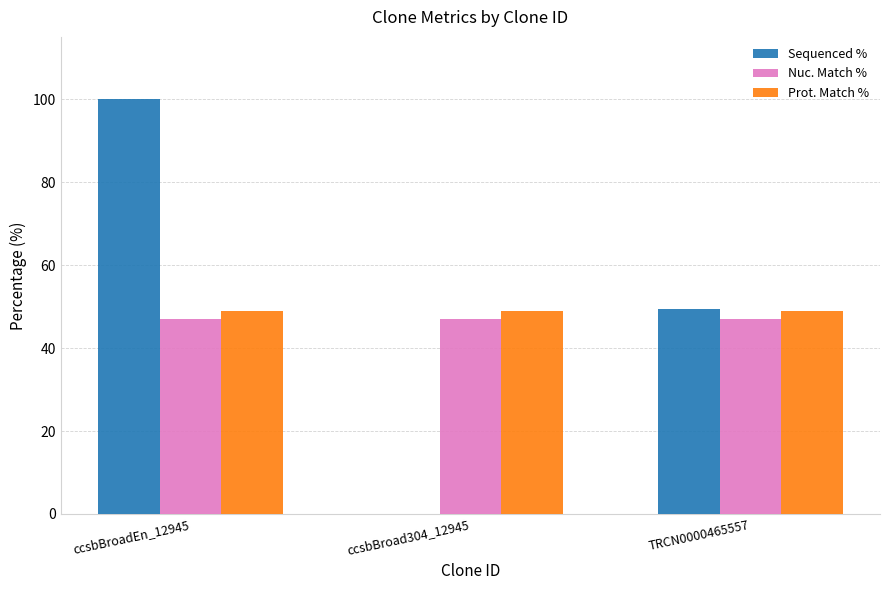

The Sequenced % series shows 54.9 at ccsbBroad304_12945. True or false?

False